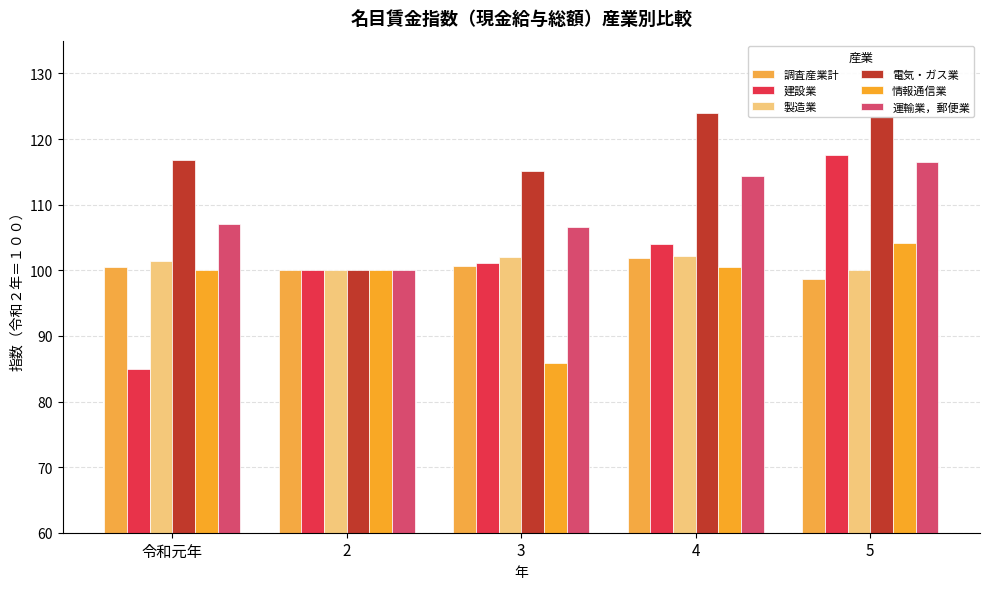

Reading left to right, list all the values displayed in this chart.

調査産業計: 100.5	100.0	100.7	101.8	98.6
建設業: 84.9	100.0	101.1	104.0	117.5
製造業: 101.4	100.0	102.1	102.2	100.0
電気・ガス業: 116.8	100.0	115.1	123.9	123.5
情報通信業: 100.1	100.0	85.9	100.5	104.2
運輸業，郵便業: 107.0	100.0	106.6	114.4	116.5